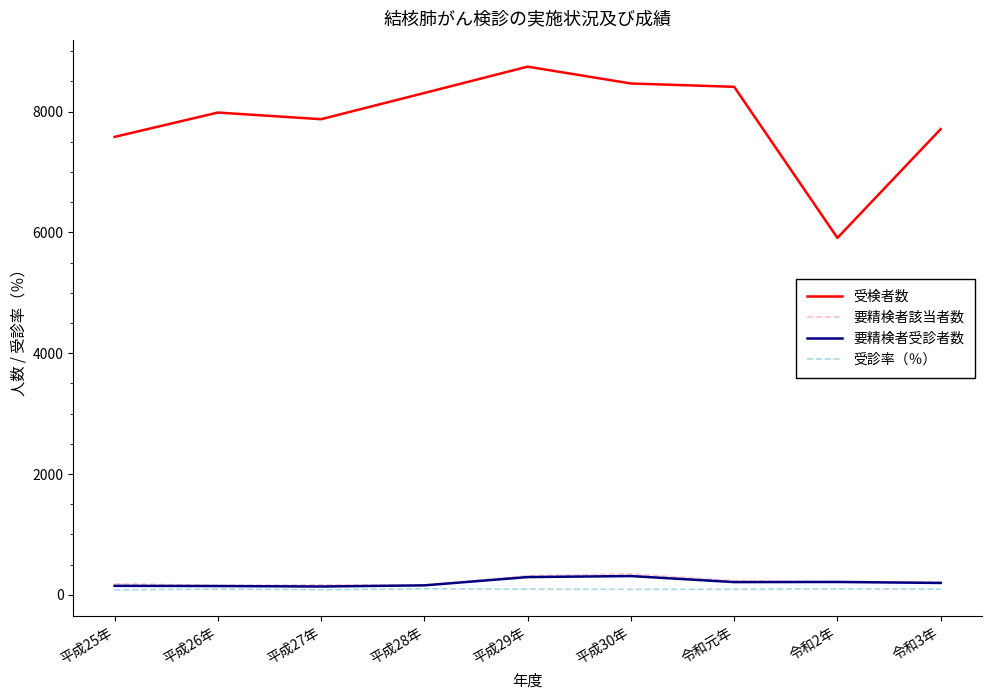

Is it true that 受検者数 equals 11433.4 at 平成25年?

False